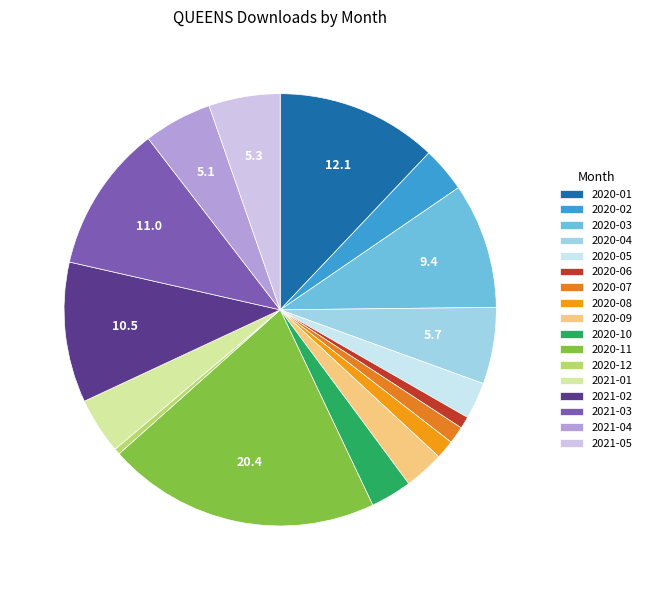

Is it true that 2020-05 is 1% of the pie?

False